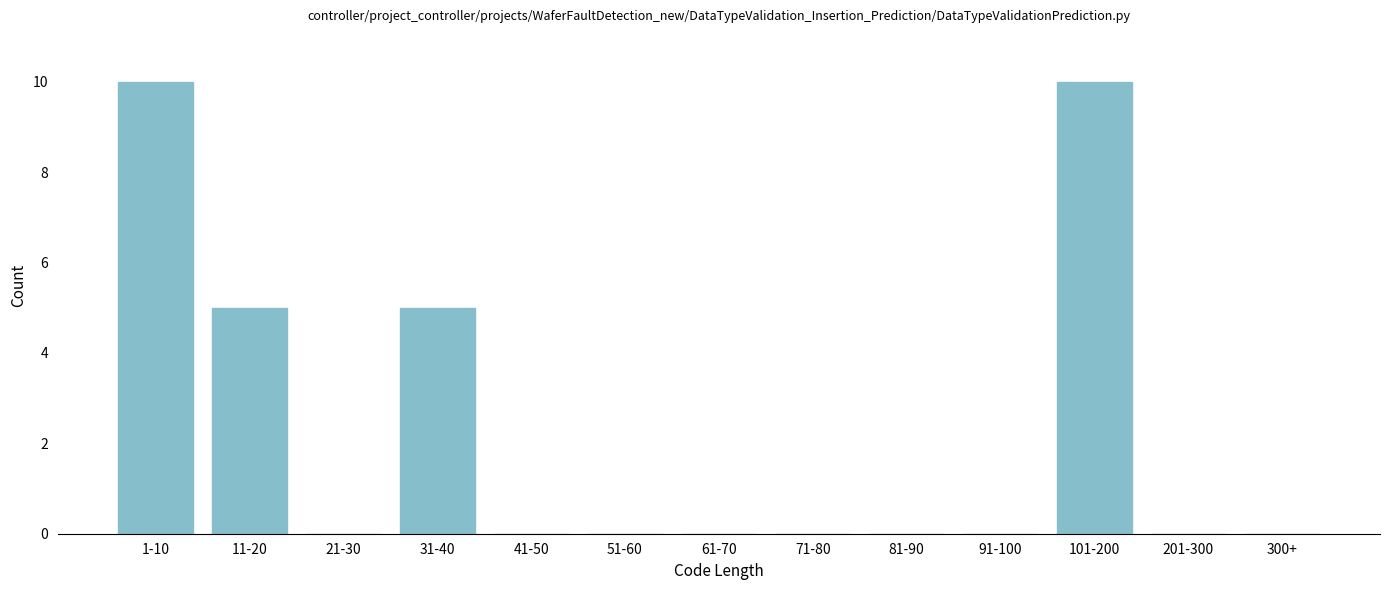

Reading left to right, what are all the values shown in this chart?

1-10=10	11-20=5	21-30=0	31-40=5	41-50=0	51-60=0	61-70=0	71-80=0	81-90=0	91-100=0	101-200=10	201-300=0	300+=0